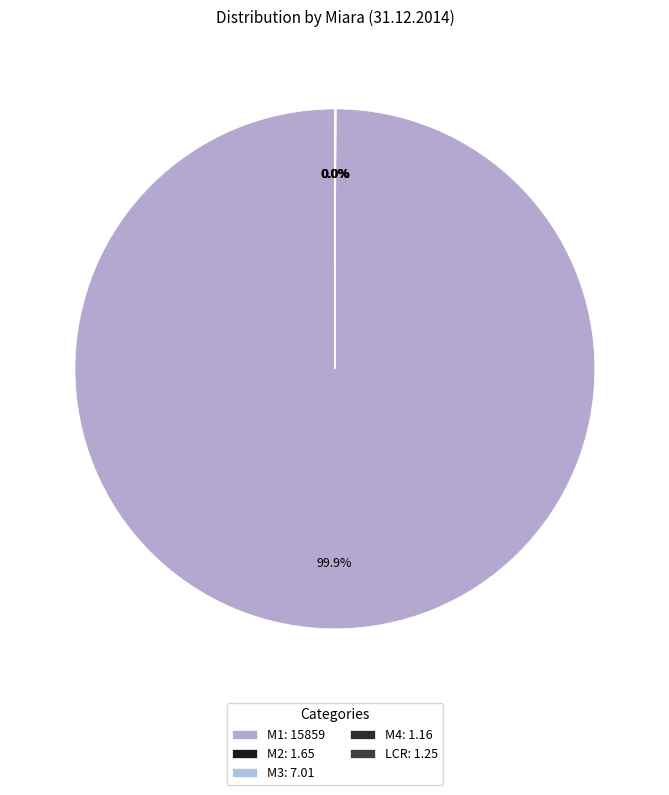

How many slices are in this pie chart?

5